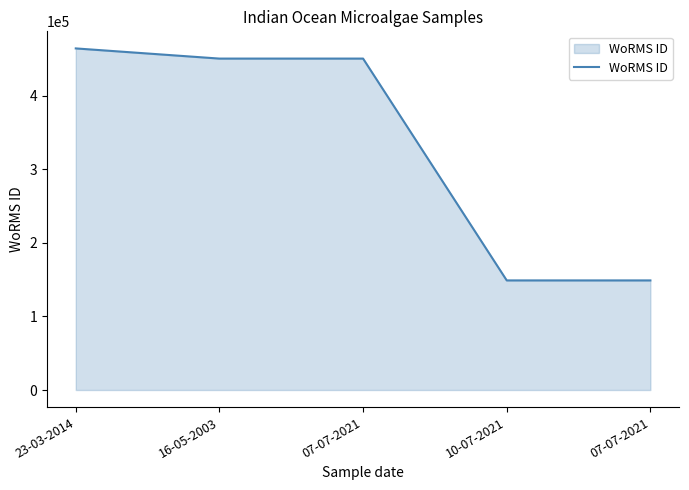

At which label does the data first exceed 450619?

23-03-2014